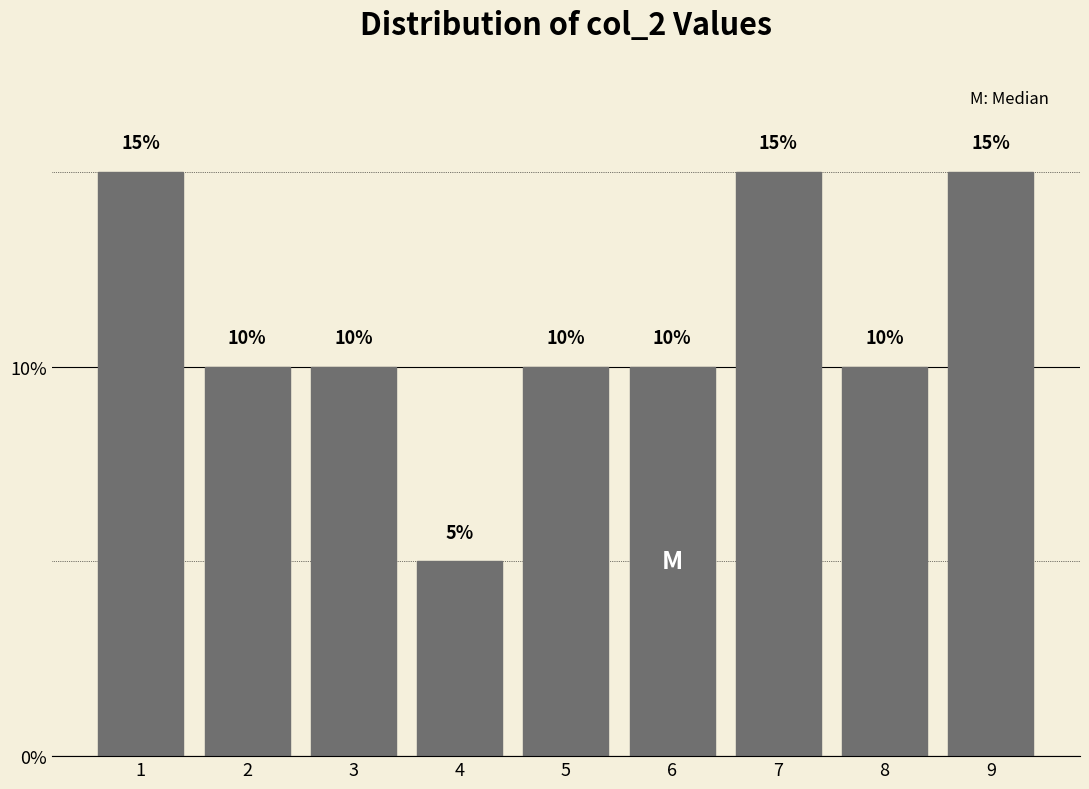

Reading right to left, list all the values displayed in this chart.

15	10	15	10	10	5	10	10	15